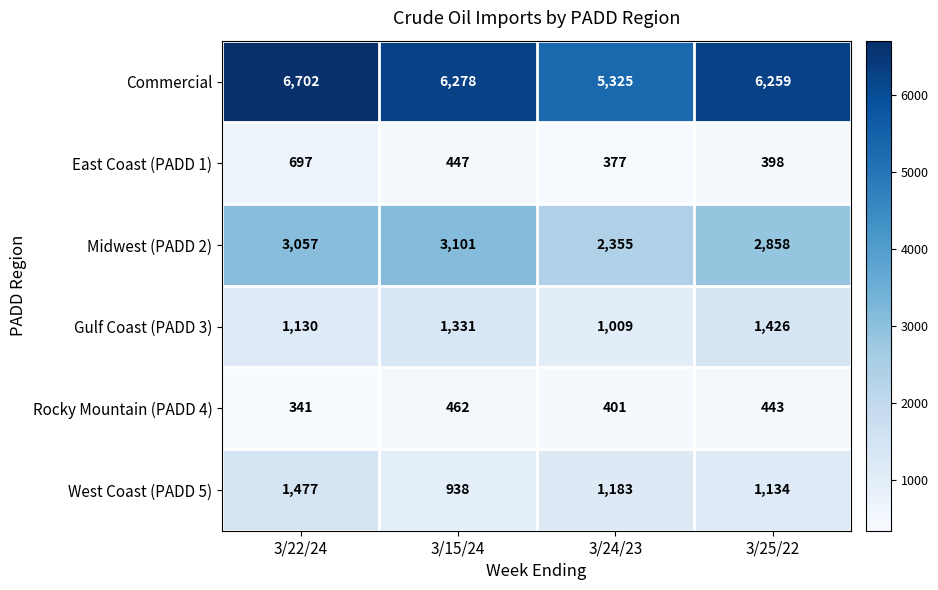

At 3/24/23, list the series in order from smallest to largest.

East Coast (PADD 1), Rocky Mountain (PADD 4), Gulf Coast (PADD 3), West Coast (PADD 5), Midwest (PADD 2), Commercial